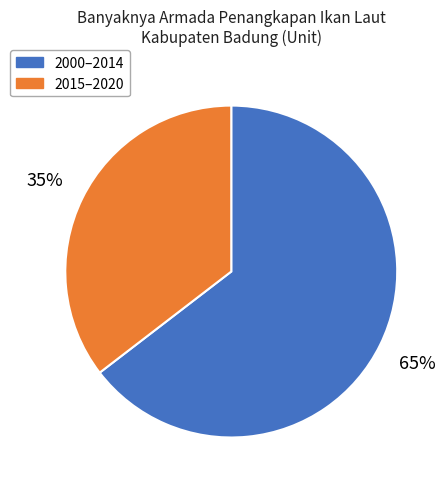

Is there any slice that represents more than half of the pie?

Yes